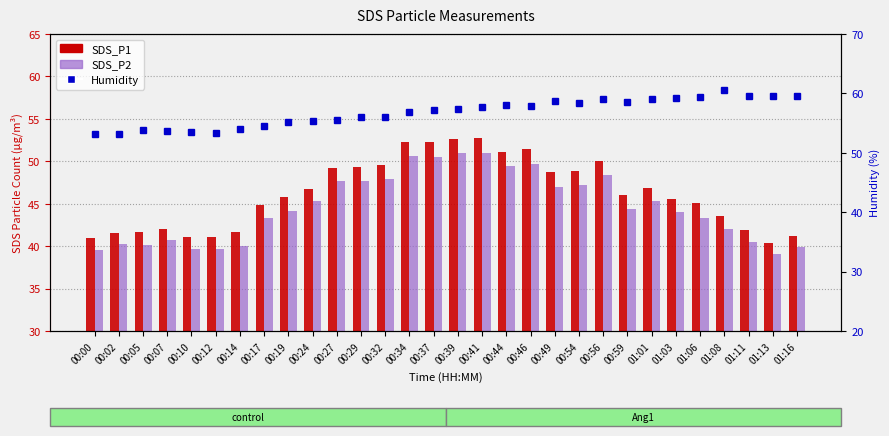

Is it true that SDS_P2 equals 44.1 at 00:19?

True